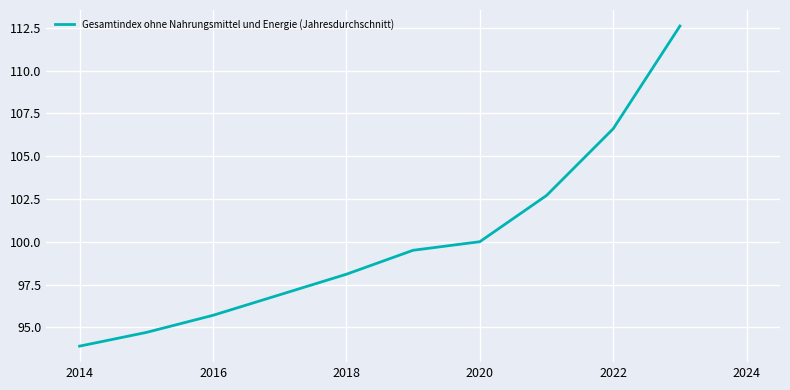

What is the maximum value shown in the chart?

112.6